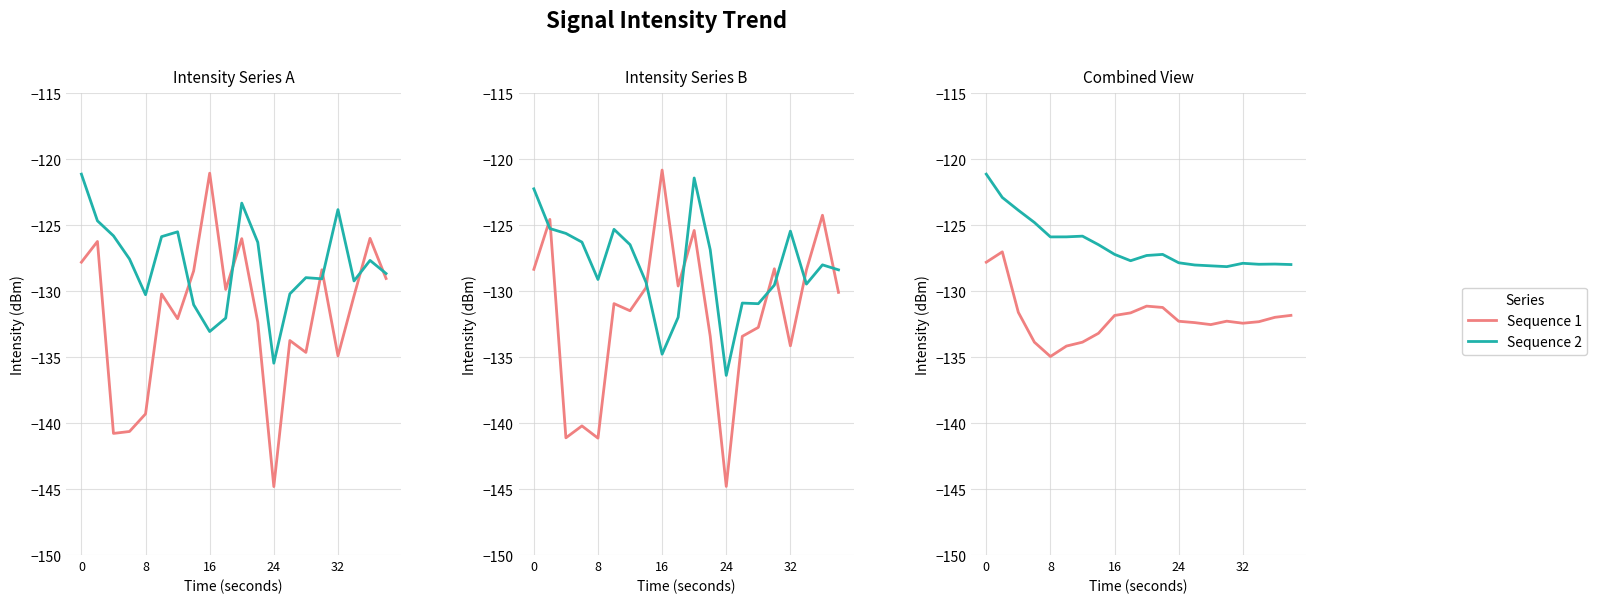

List the series in order of their overall mean, lowest first.

Sequence 1, Sequence 2